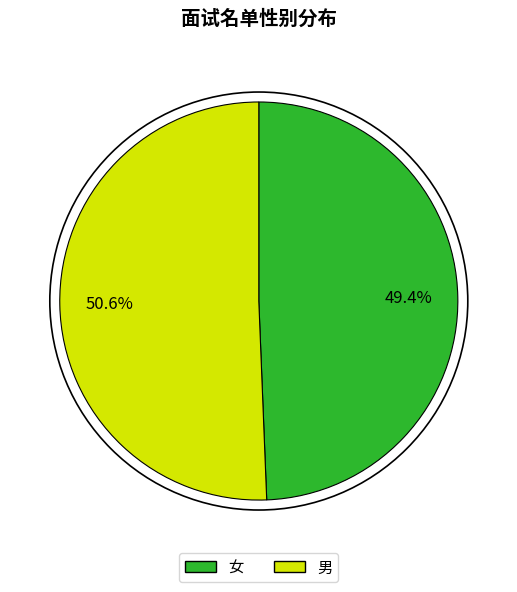

How much of the chart is everything except 男?

49.4%